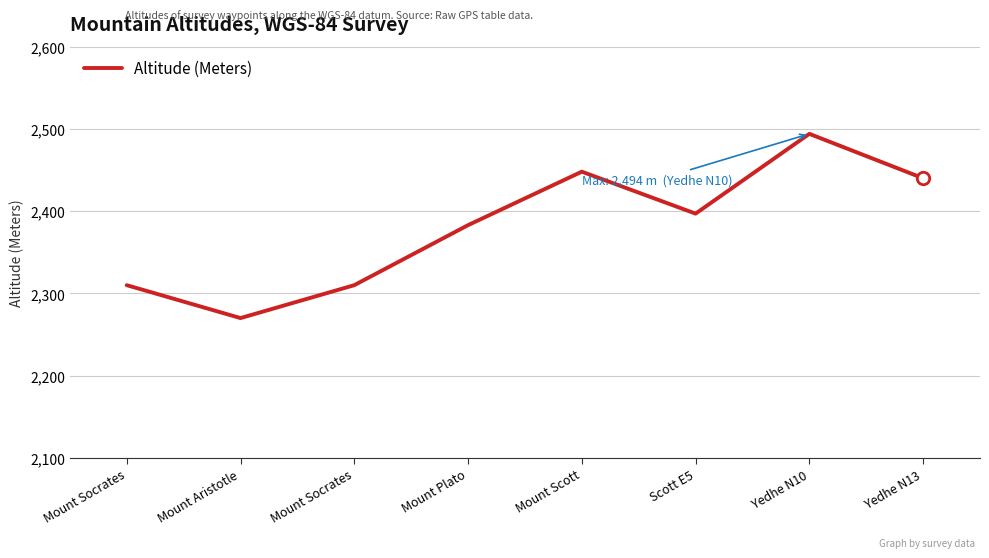

Between Scott E5 and Mount Scott, which is larger?

Mount Scott